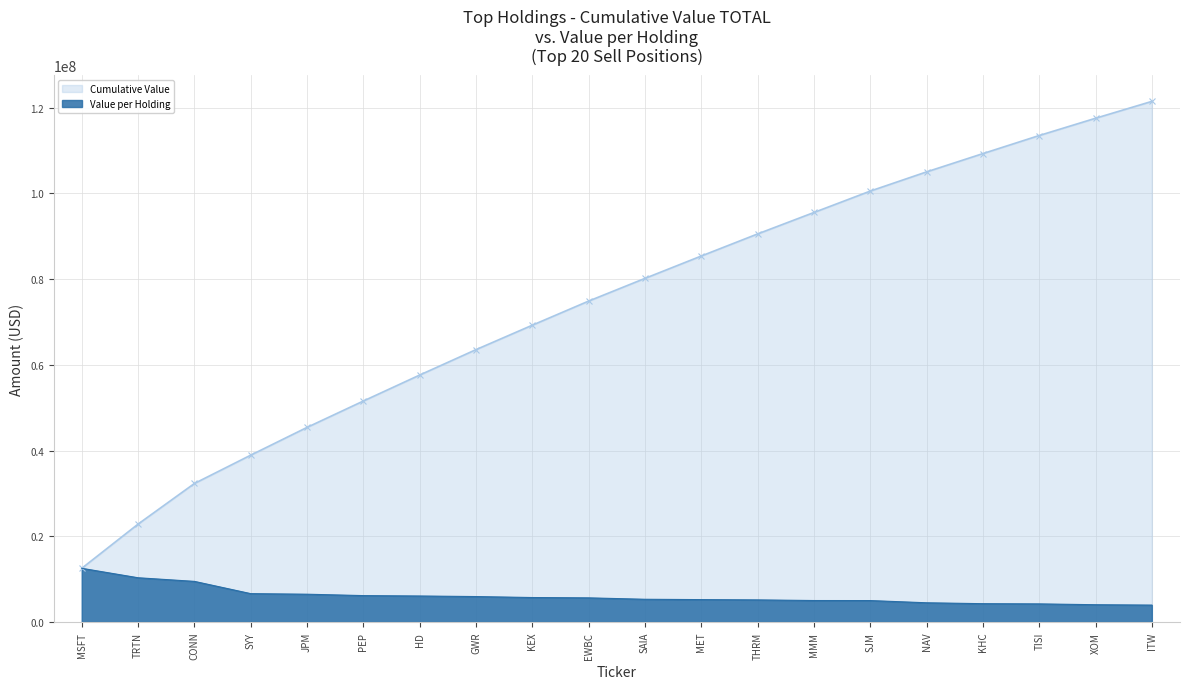

Which series changed the most between PEP and HD?

Cumulative Value